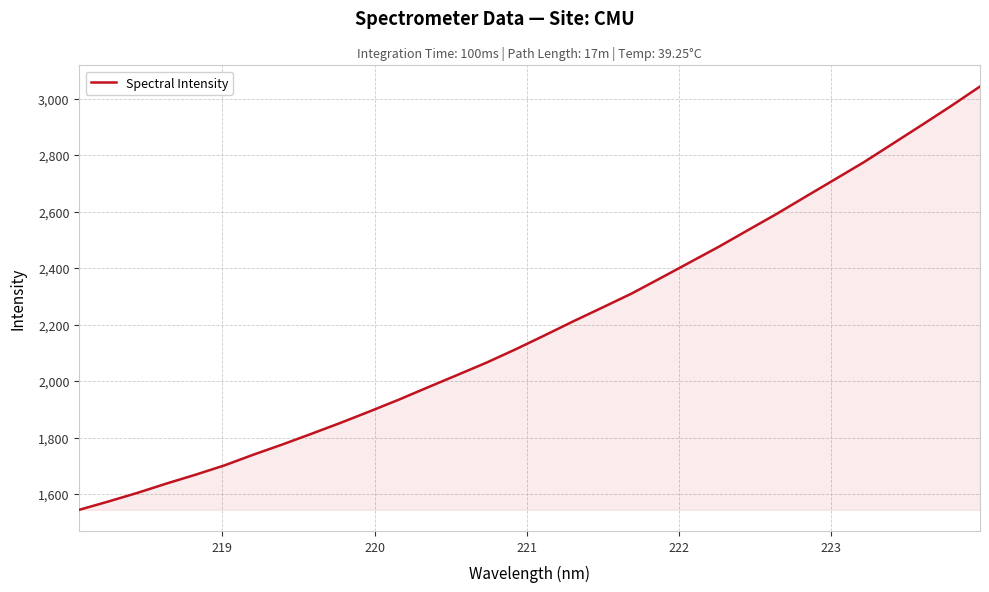

What is the difference between the maximum and minimum values?

1498.3